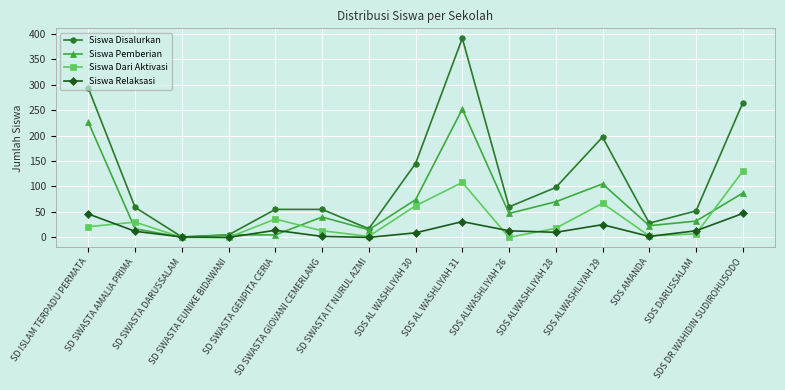

The value of Siswa Relaksasi at SD SWASTA DARUSSALAM is 1. True or false?

True